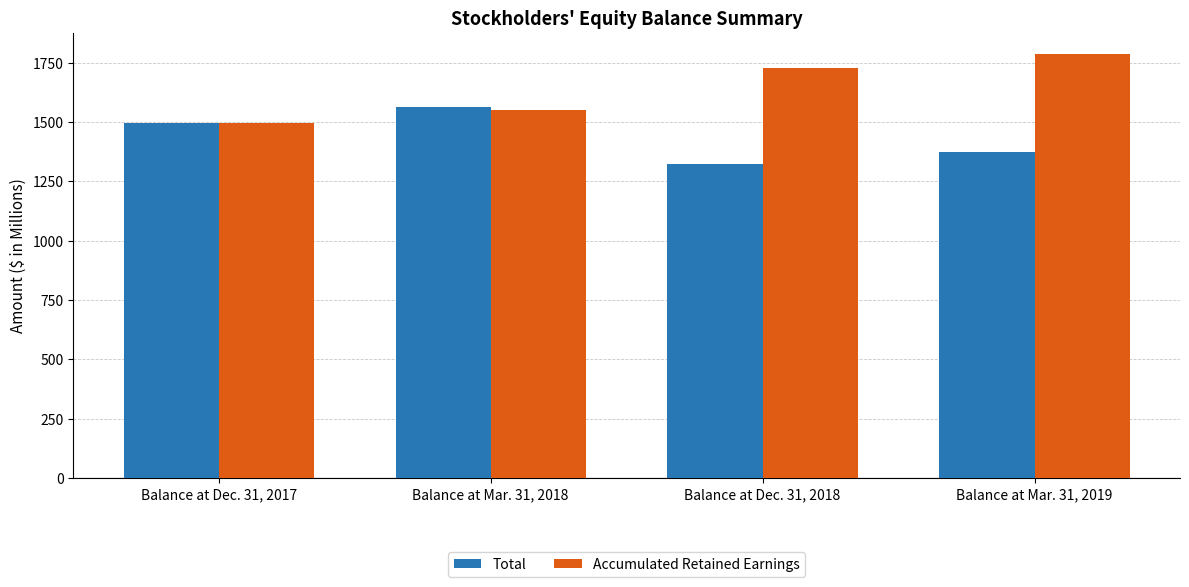

What is the greatest value displayed?

1786.0